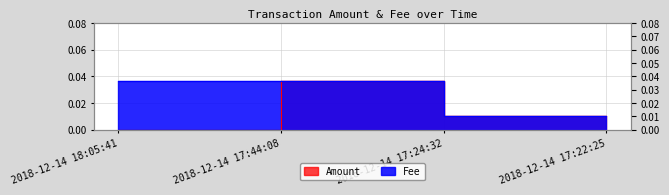

Between 2018-12-14 17:44:08 and 2018-12-14 17:24:32, which is larger?

2018-12-14 17:44:08